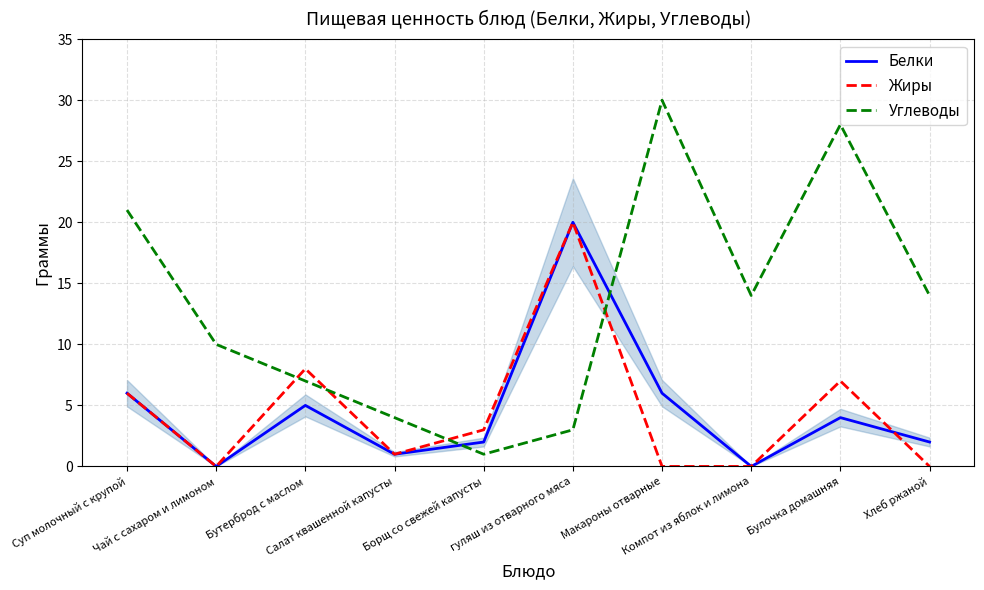

What is the maximum value for Углеводы?

30